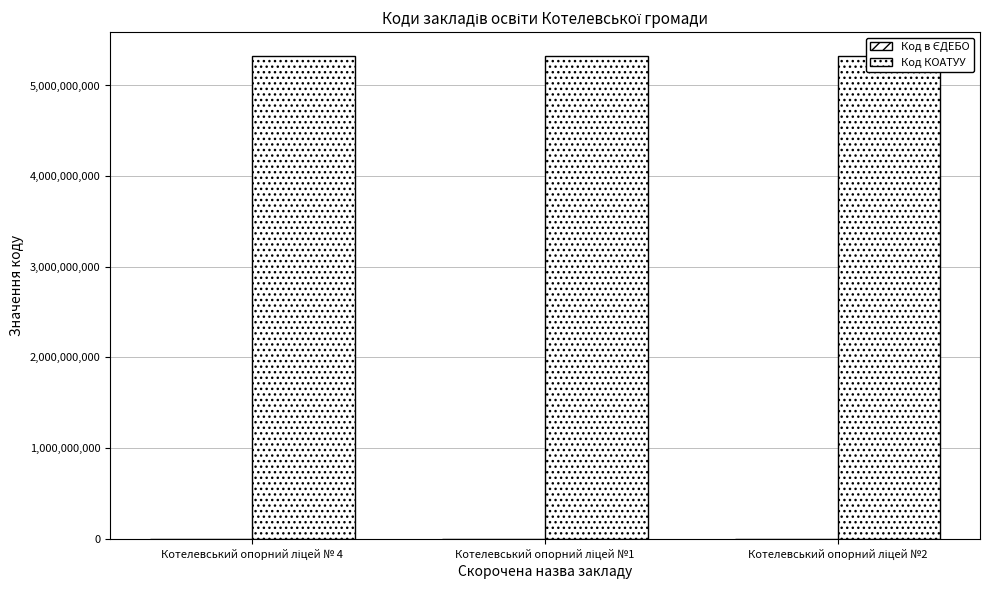

Which series has the largest total across all categories?

Код КОАТУУ